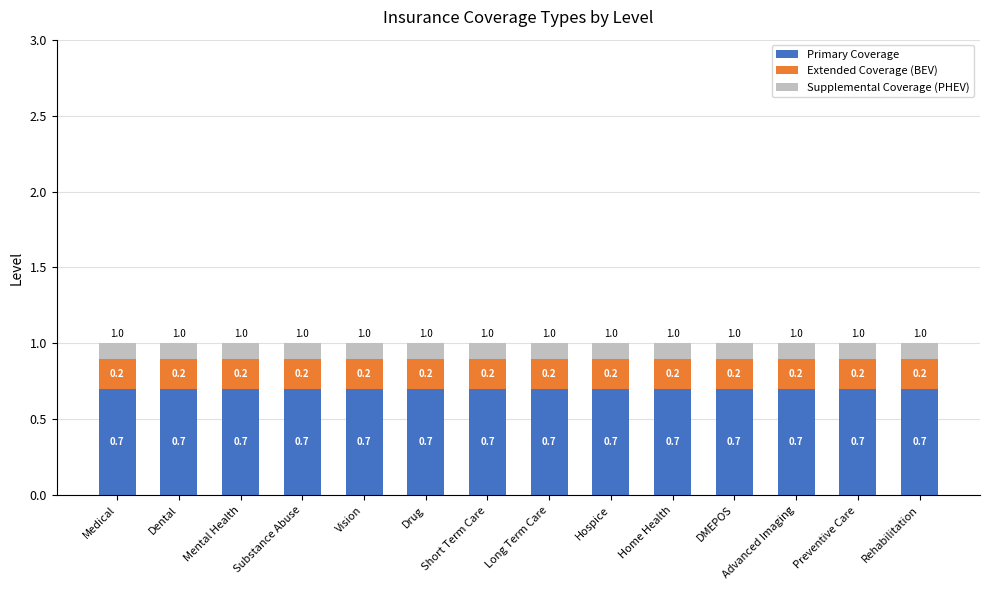

What is the lowest value of the Primary Coverage series?

0.7